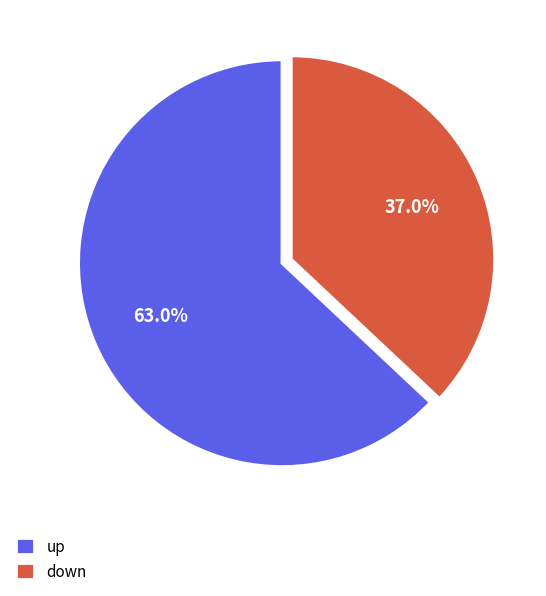

To the nearest percent, what portion does up represent?

63%